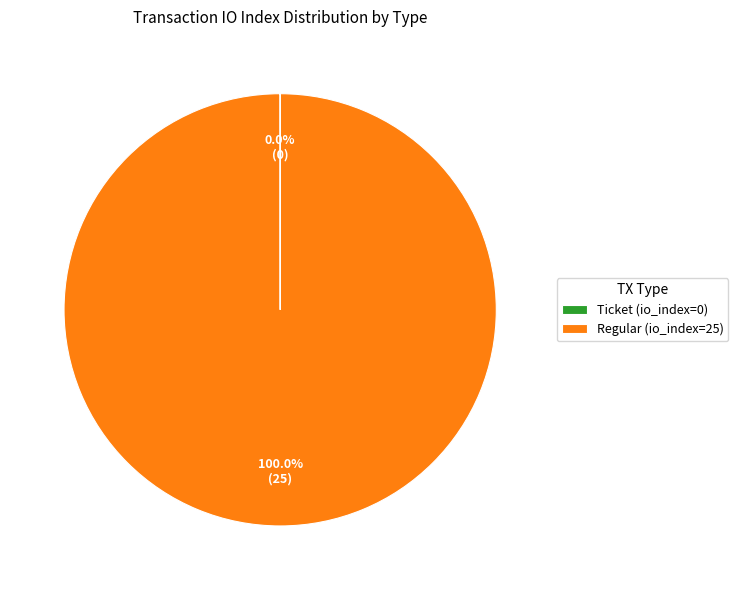

What is the majority slice?

Regular (io_index=25)